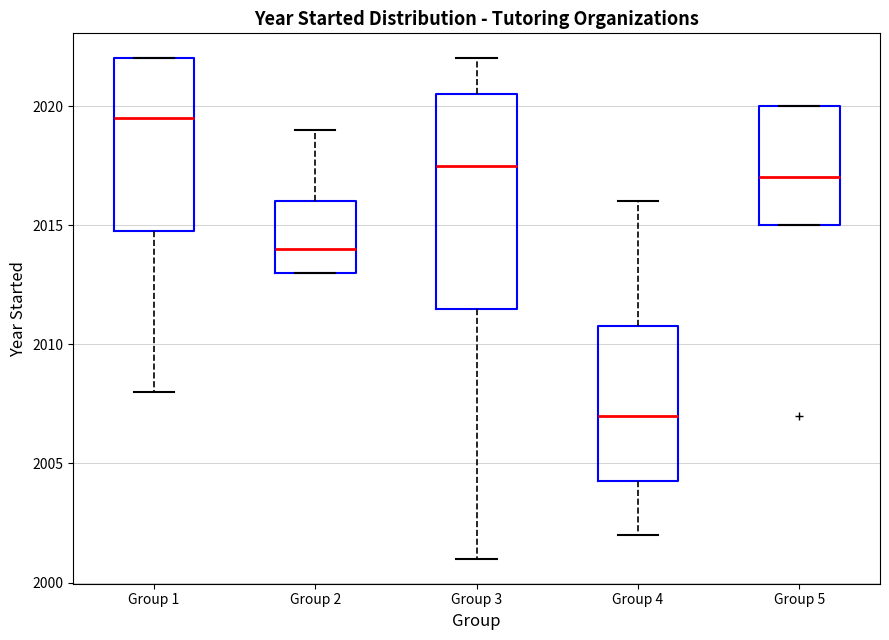

Which box's median line is the highest?

Group 1